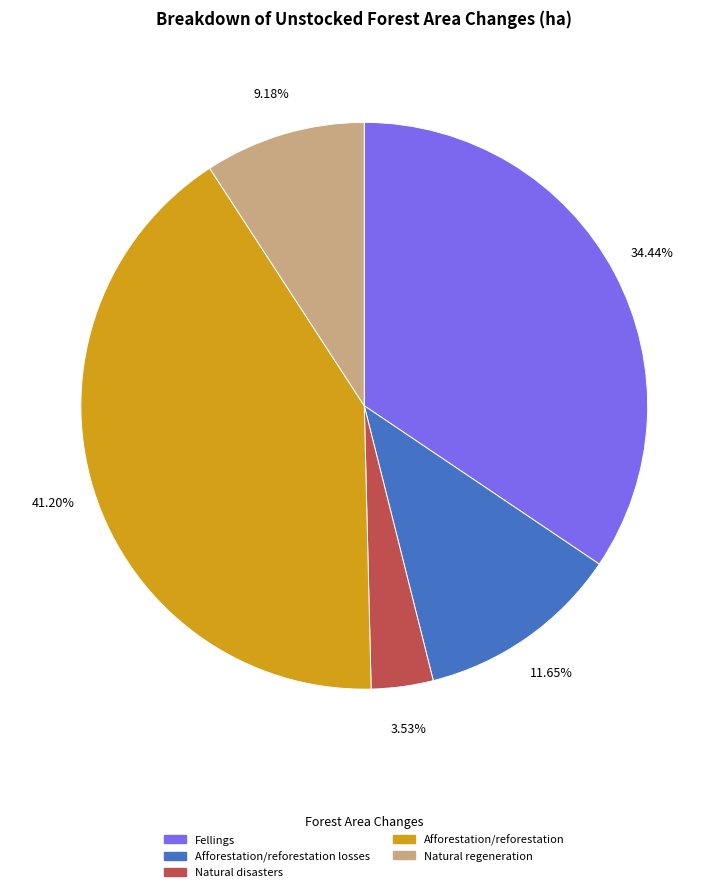

Between Afforestation/reforestation and Afforestation/reforestation losses, which is larger?

Afforestation/reforestation